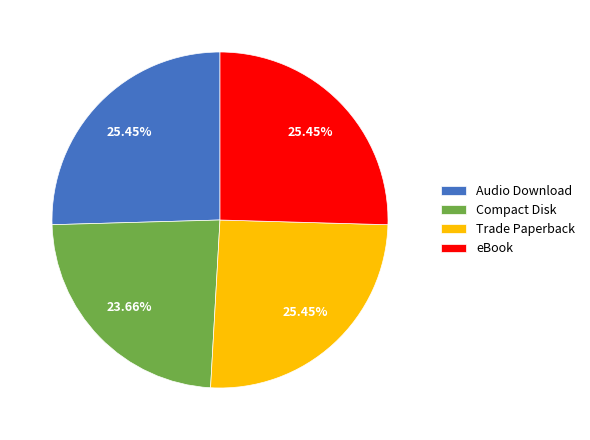

Is the sum of Audio Download and Compact Disk greater than half?

No